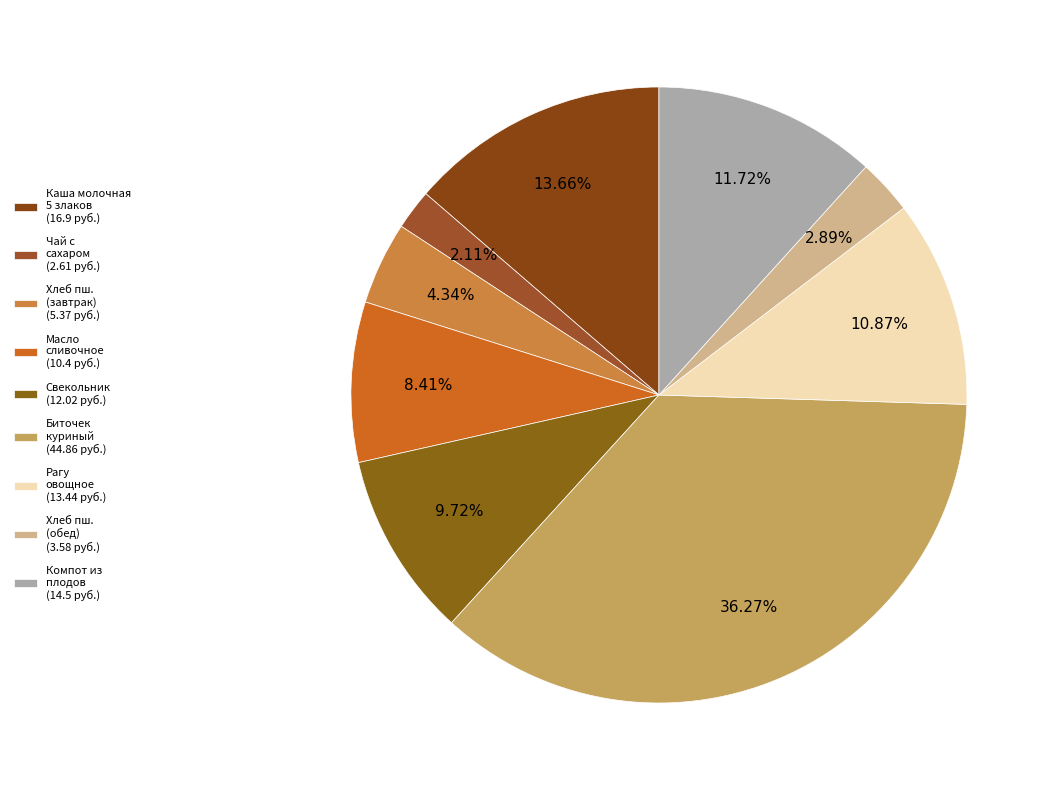

How many slices are in this pie chart?

9